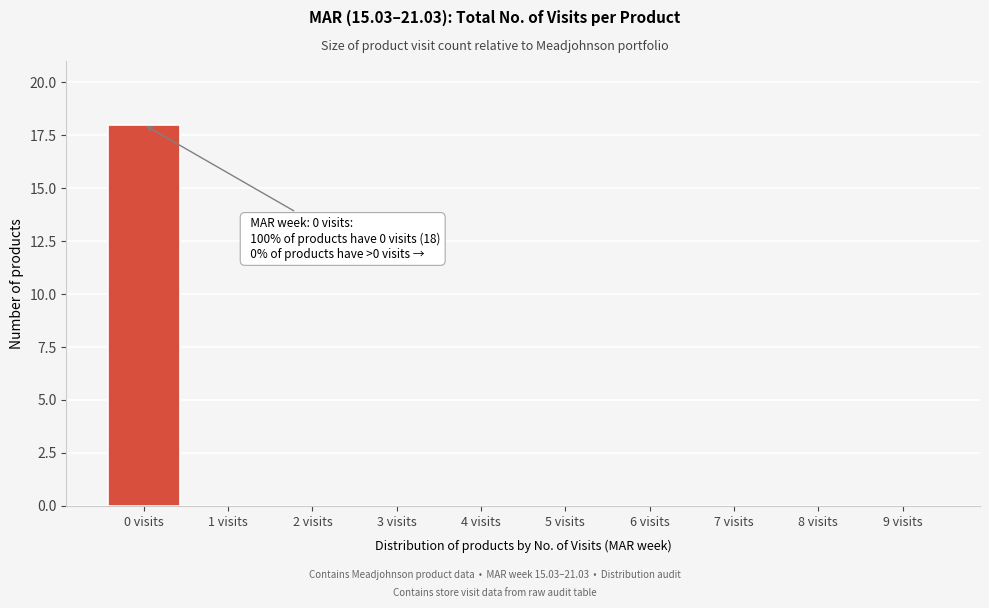

Reading left to right, list all the values displayed in this chart.

0 visits=18	1 visits=0	2 visits=0	3 visits=0	4 visits=0	5 visits=0	6 visits=0	7 visits=0	8 visits=0	9 visits=0